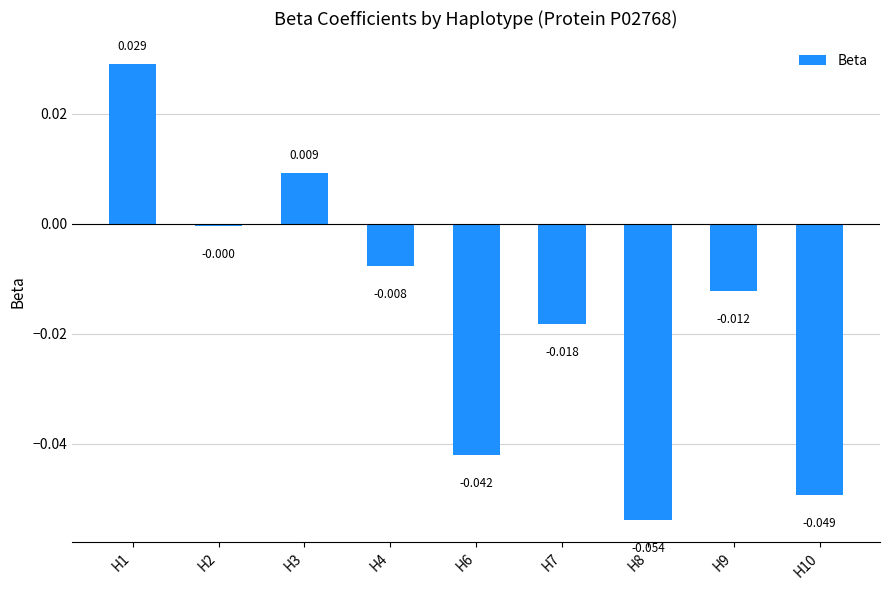

Reading left to right, transcribe all the data shown in this chart.

H1=0.0	H2=-0.0	H3=0.0	H4=-0.0	H6=-0.0	H7=-0.0	H8=-0.1	H9=-0.0	H10=-0.0